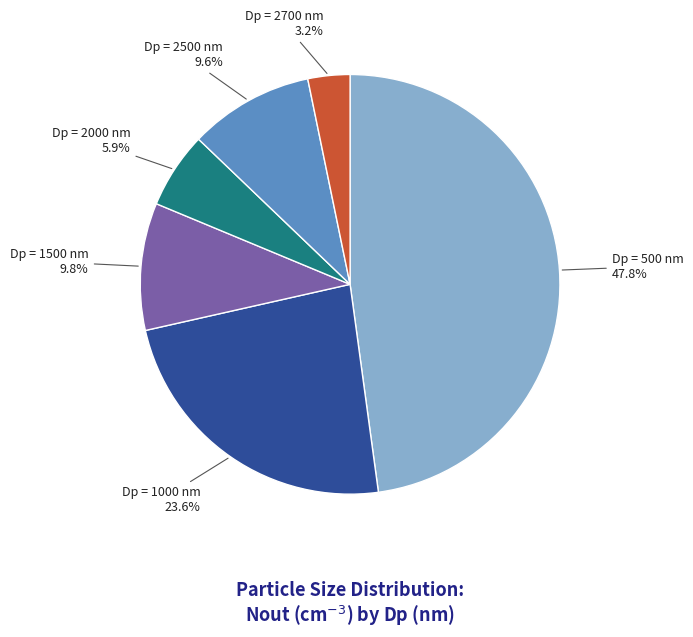

To the nearest percent, what is the difference between the largest and smallest slice percentages?

45%